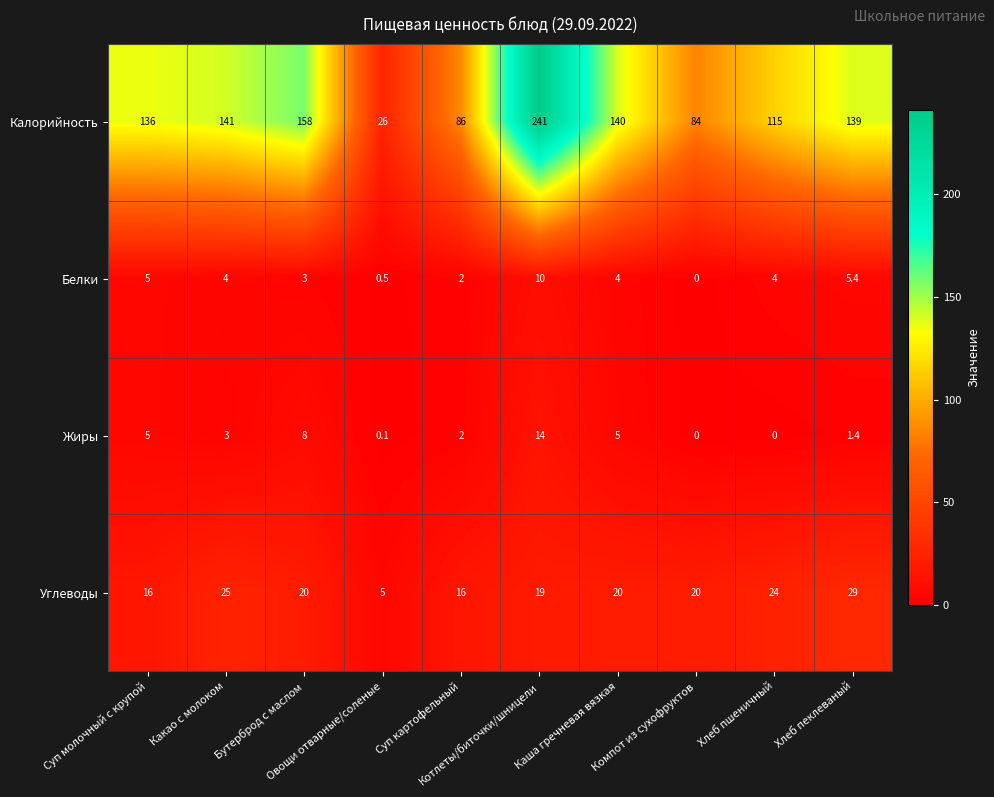

How many categories are shown in the chart?

10